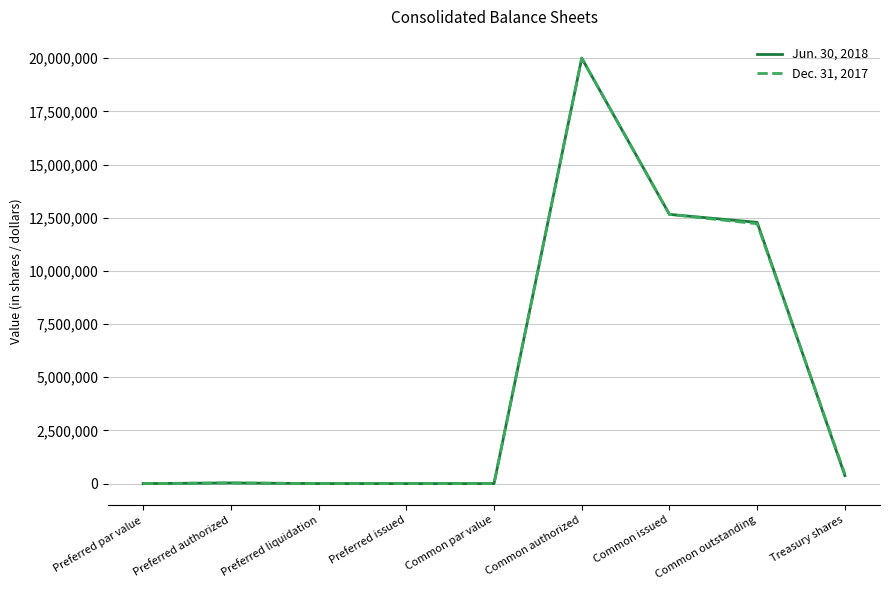

What is the greatest value displayed?

20000000